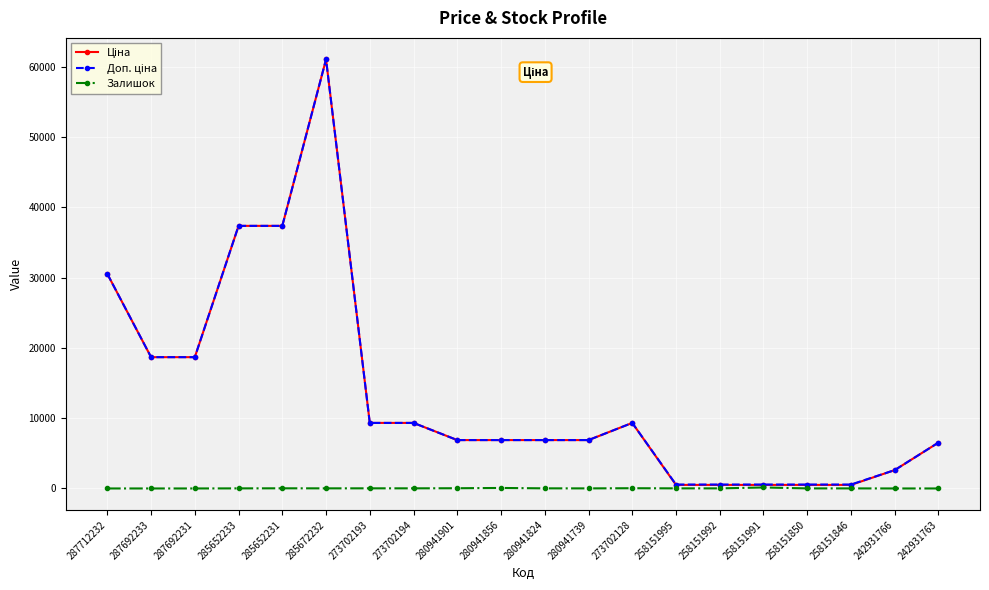

True or false: Залишок has more than 2 points higher than both neighbors.

True